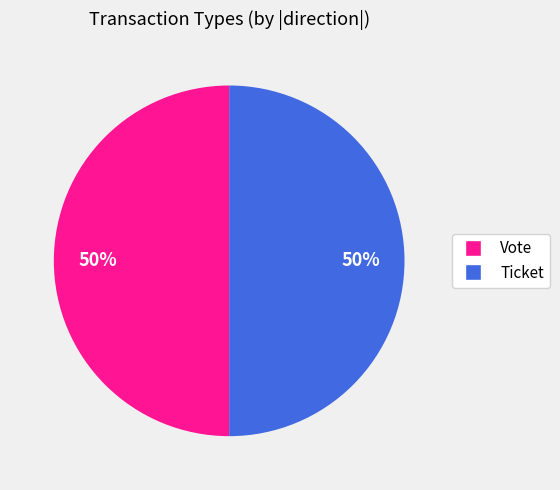

How many slices are in this pie chart?

2